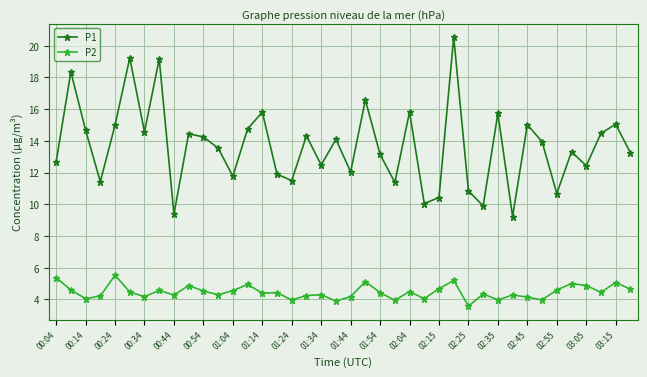

Which series has the widest spread of values?

P1